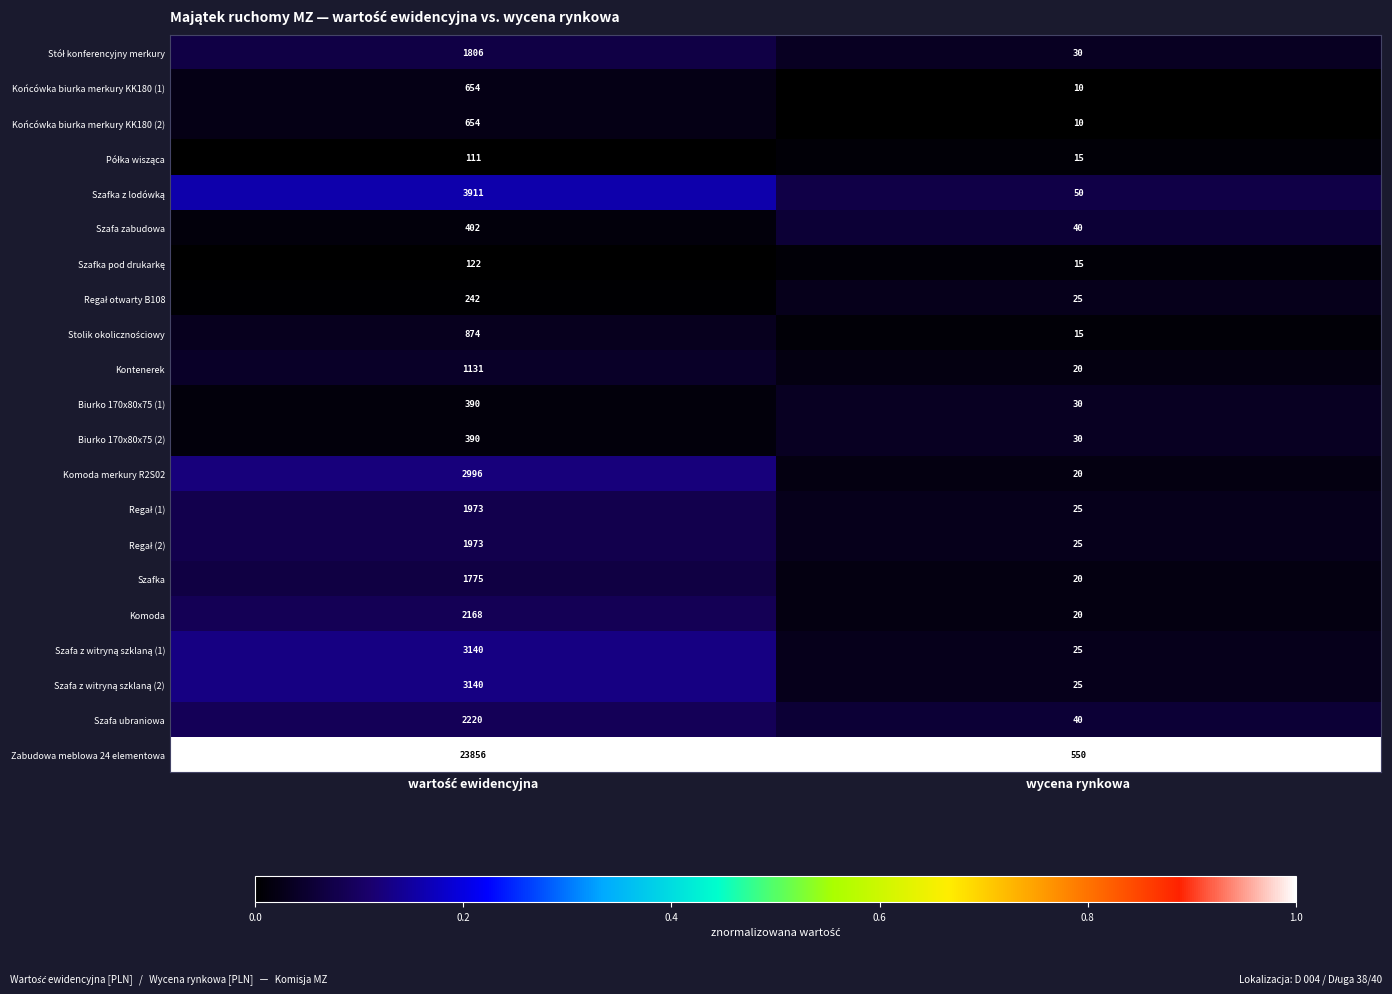

What is the difference between the maximum and minimum values in the Zabudowa meblowa 24 elementowa series?

23306